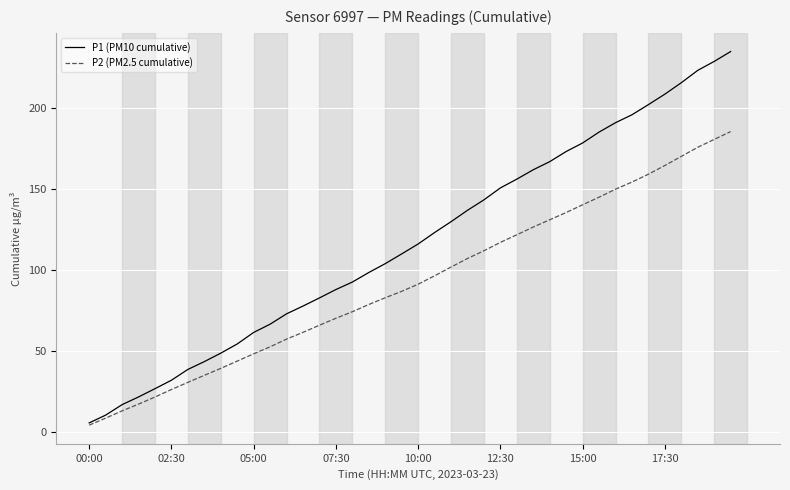

Which series has the largest range (max minus min)?

P1 (PM10 cumulative)